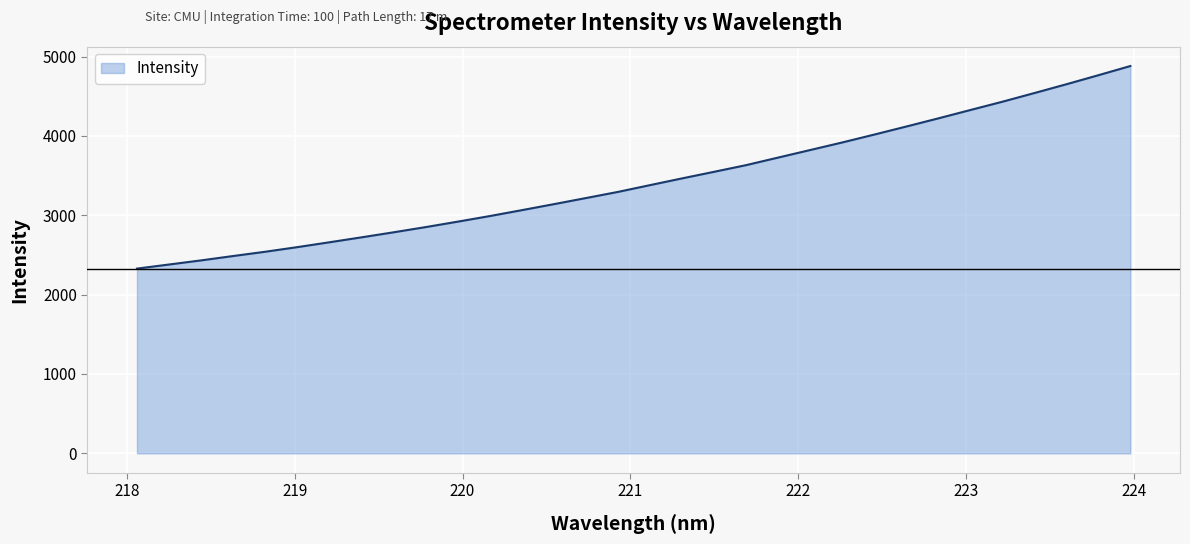

What is the greatest value displayed?

4880.2